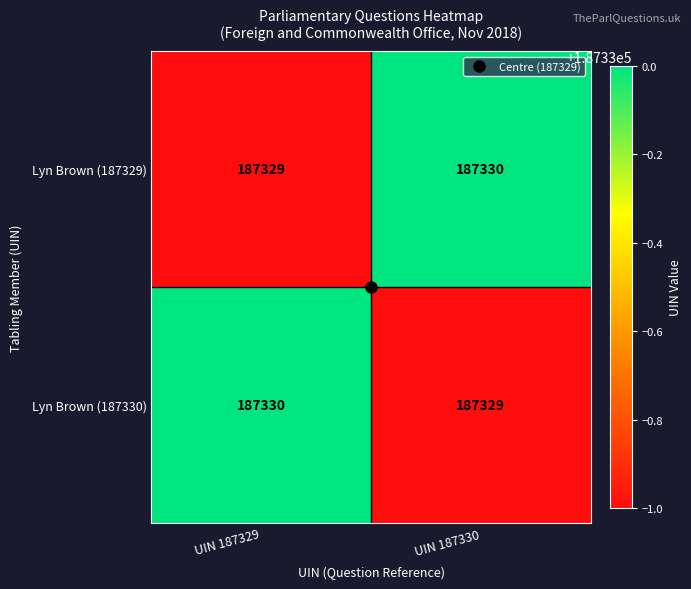

Rank the series at UIN 187330 from highest to lowest value.

Lyn Brown (187329), Lyn Brown (187330)